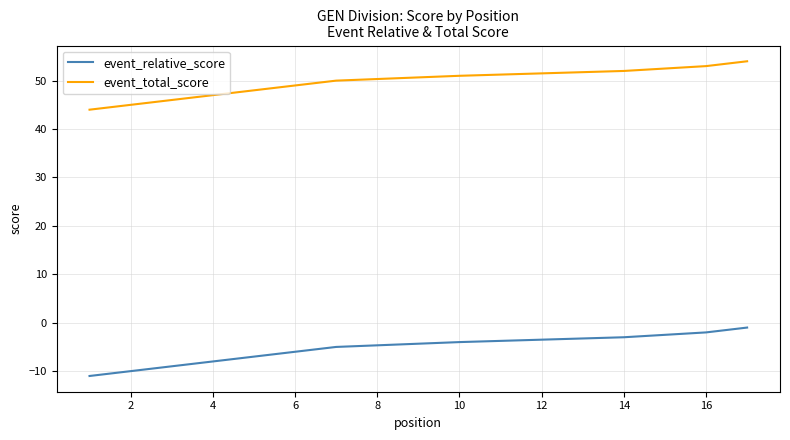

At 4, list the series in order from largest to smallest.

event_total_score, event_relative_score